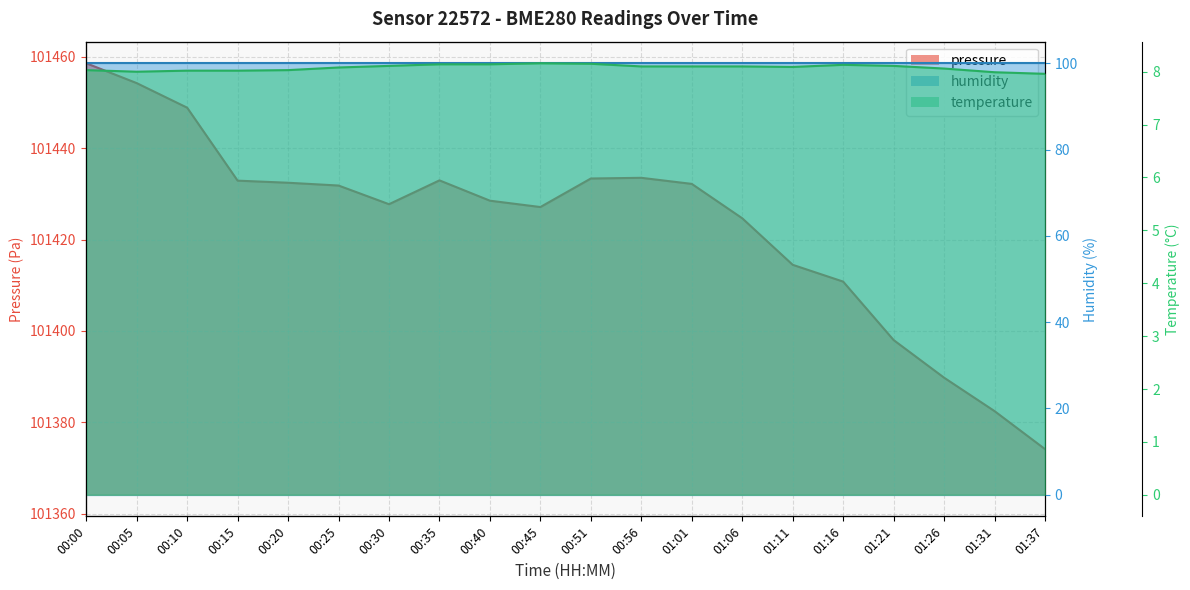

What is the greatest value displayed?

101458.6